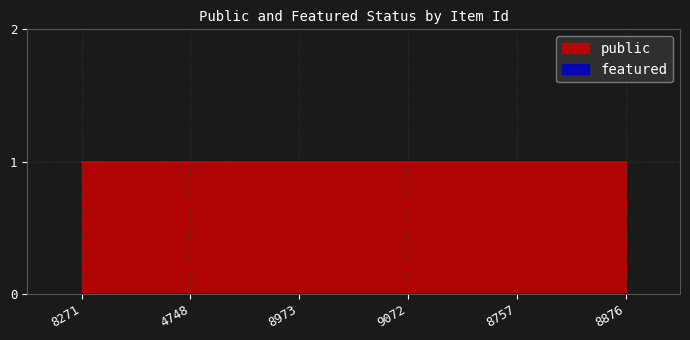

What is the maximum value for public?

1